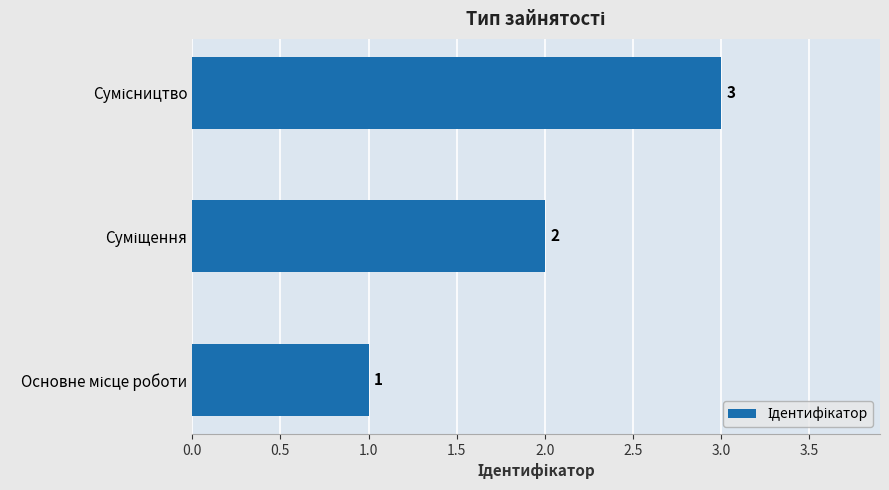

How many values are between 1 and 3?

3